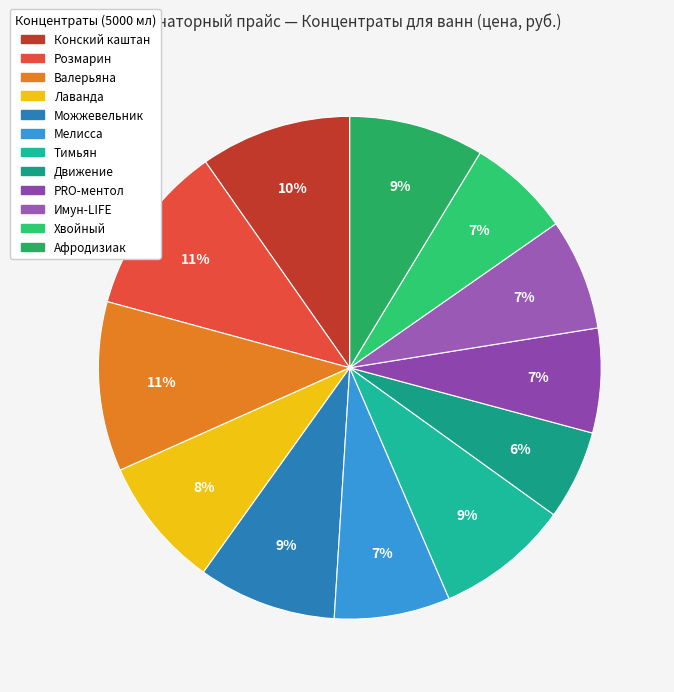

Rank the categories by value from highest to lowest.

Розмарин, Валерьяна, Конский каштан, Можжевельник, Афродизиак, Тимьян, Лаванда, Мелисса, Имун-LIFE, PRO-ментол, Хвойный, Движение